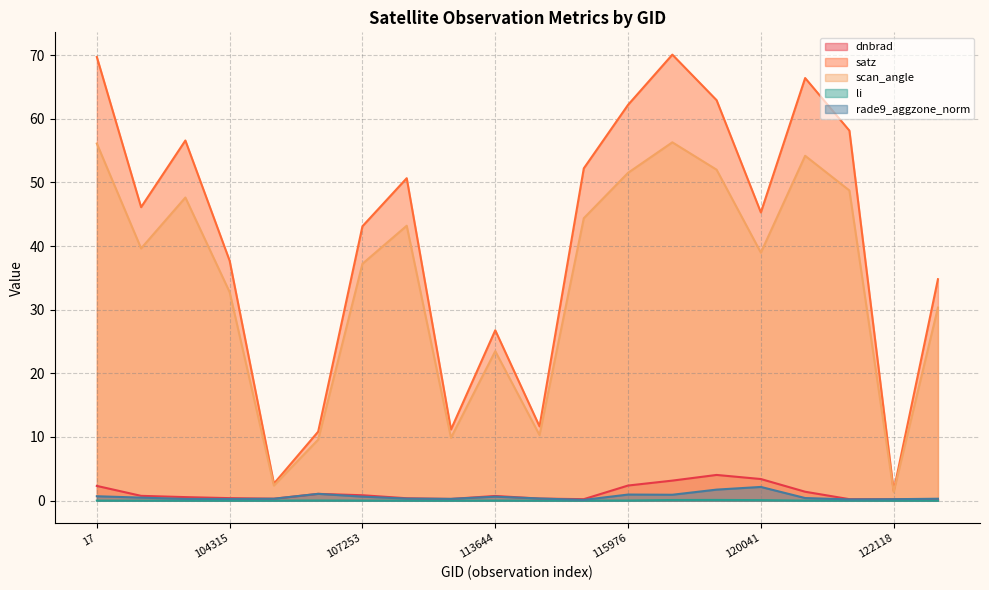

What is the greatest value displayed?

70.1